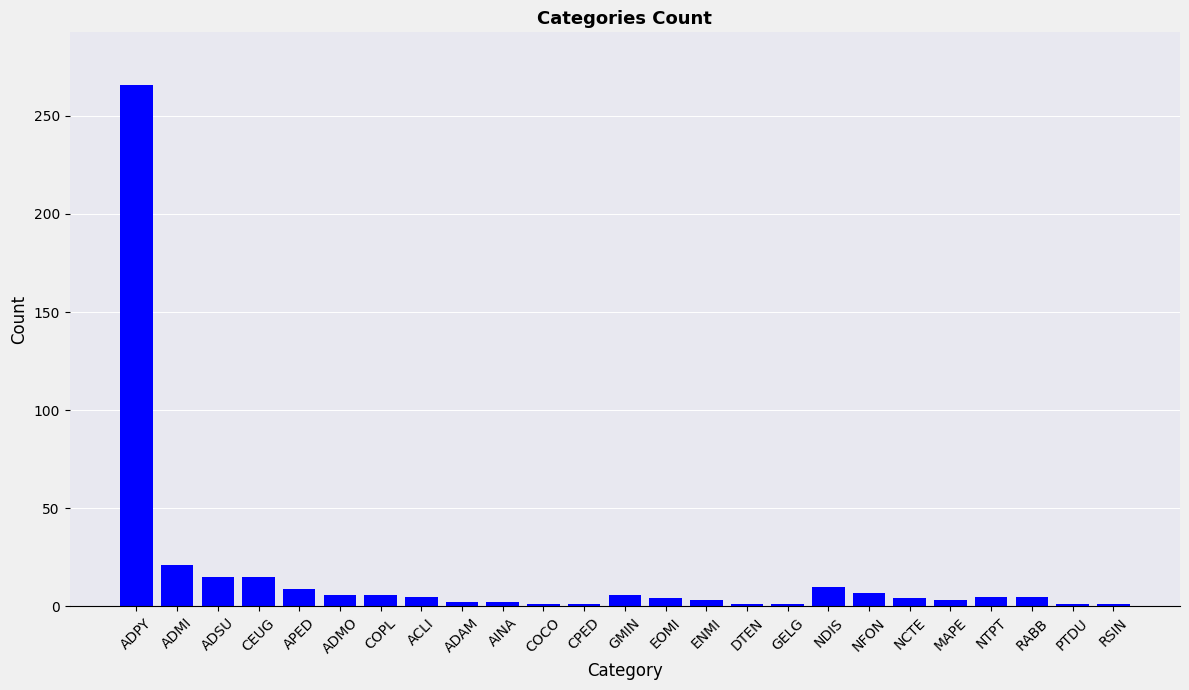

How many series are shown in this chart?

1